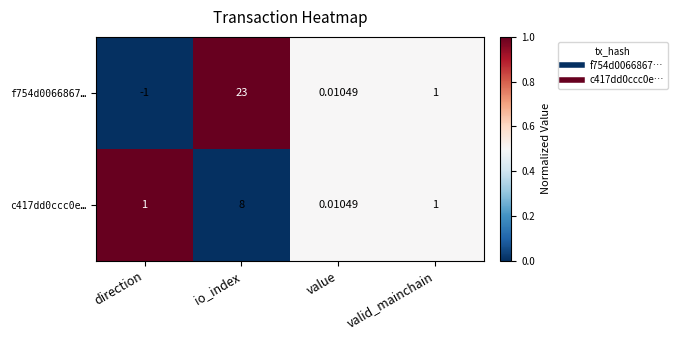

List the labels in order of f754d0066867… value, smallest first.

direction, value, valid_mainchain, io_index